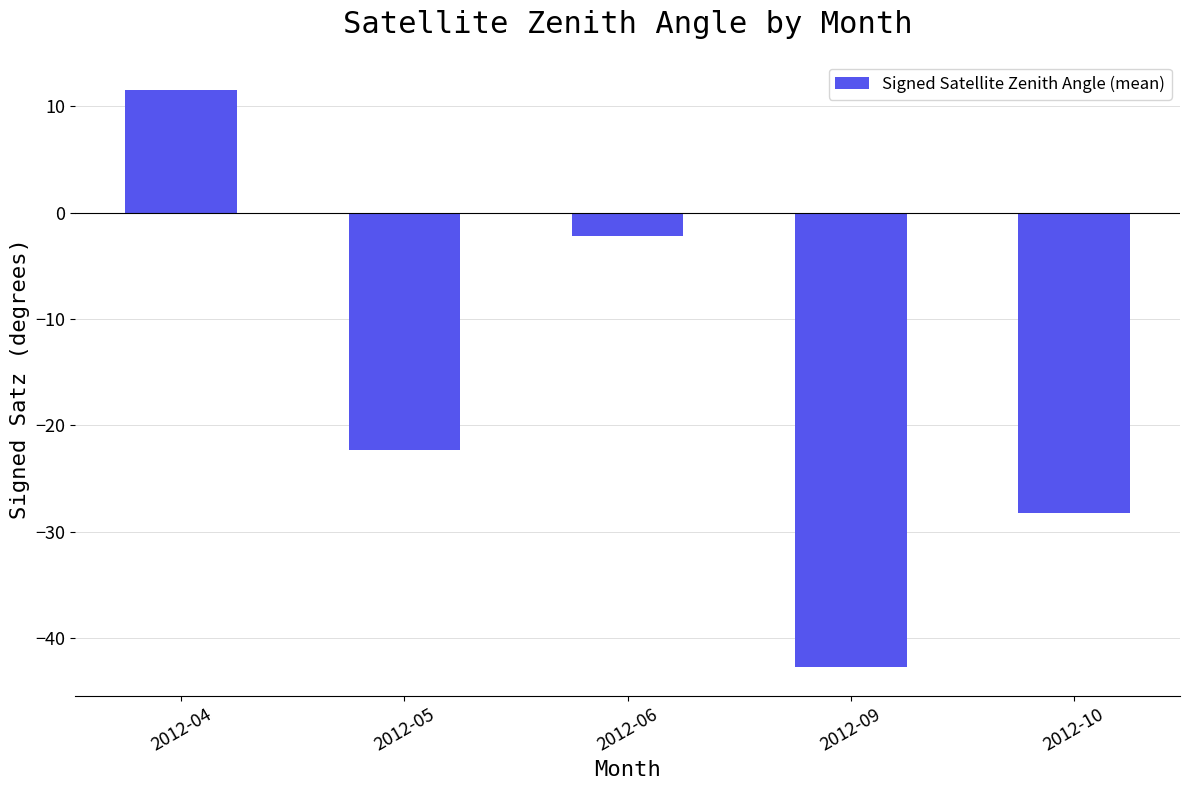

How many values are below -22?

3